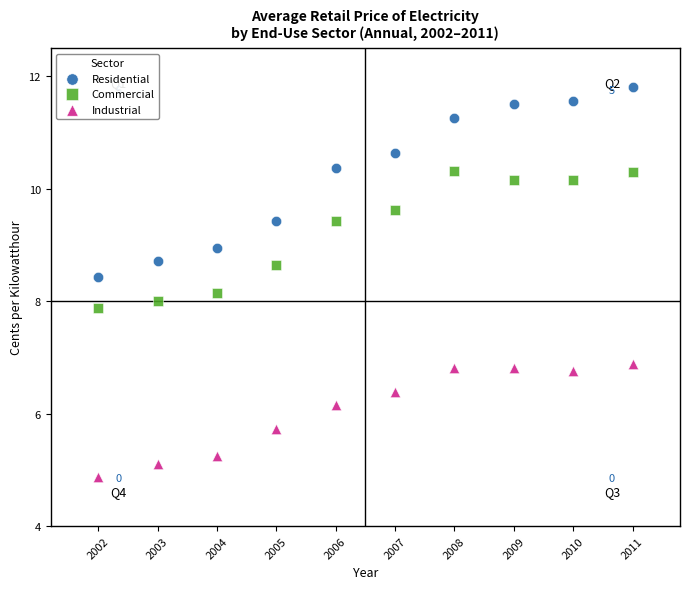

Which series has the widest spread of Y values?

Residential